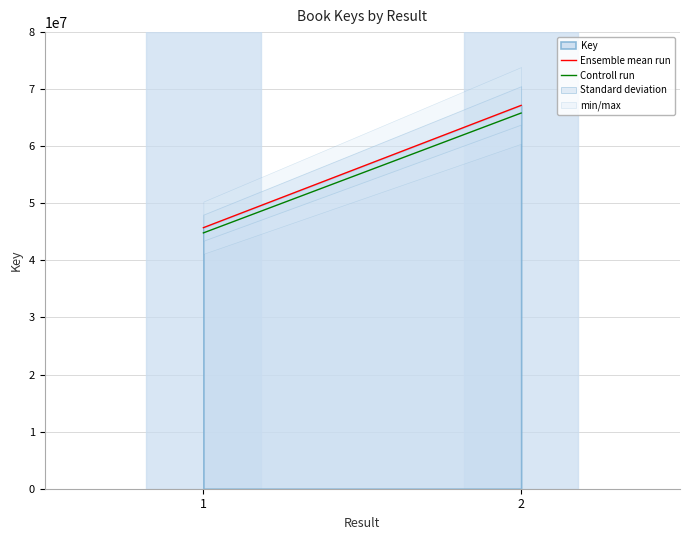

List the series in order of their peak value, lowest first.

Controll run, Ensemble mean run